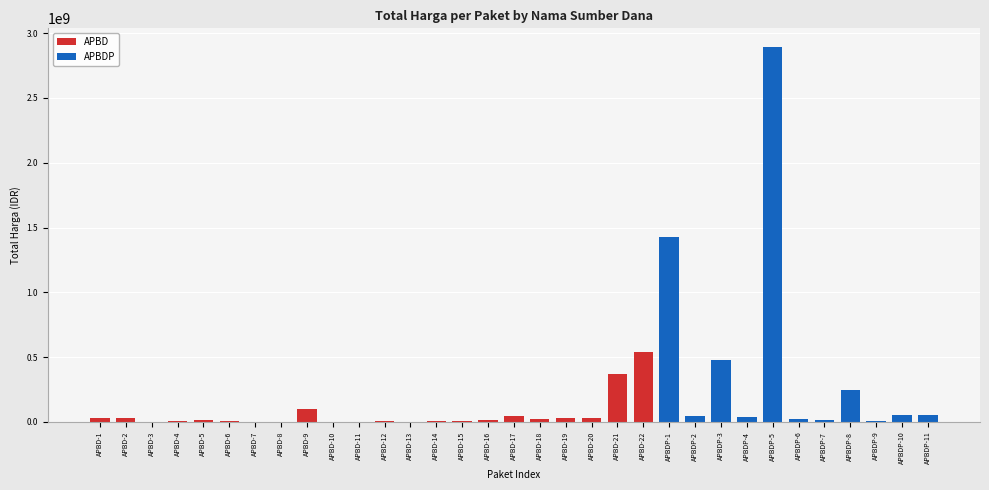

Reading left to right, transcribe all the data shown in this chart.

APBD: 34000000	32441200	577875	9180000	15513960	7401240	333600	78000	98772570	2772000	265000	4672200	182000	8742500	5129000	12453900	43859200	23653000	27412000	34292000	373404000	541071000	0	0	0	0	0	0	0	0	0	0	0
APBDP: 0	0	0	0	0	0	0	0	0	0	0	0	0	0	0	0	0	0	0	0	0	0	1425867900	49730040	477600000	39440000	2892122000	19175000	18900000	250350000	4350000	56152800	51601000